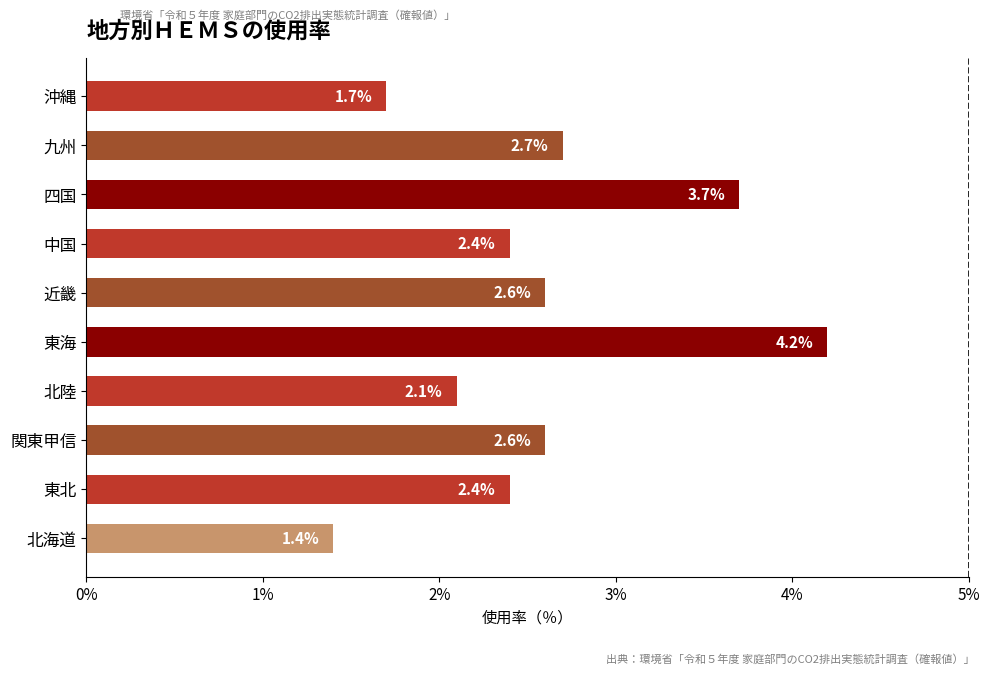

Approximately how many times larger is the value at 東海 compared to 九州?

1.6